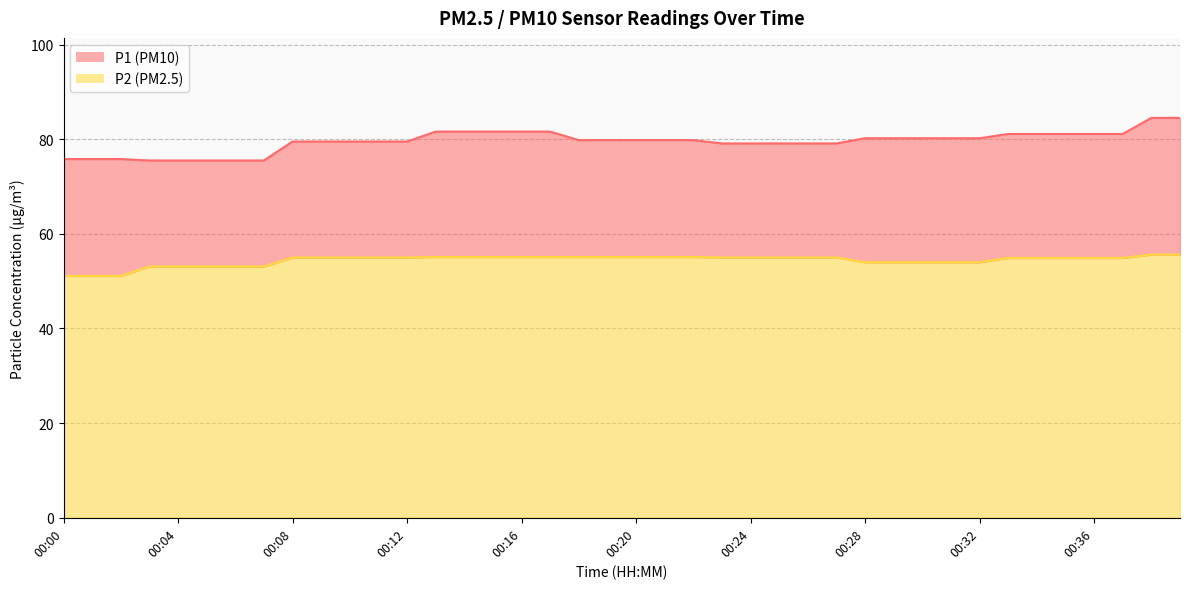

True or false: P1 has a value of 81.1 at 00:33.

True